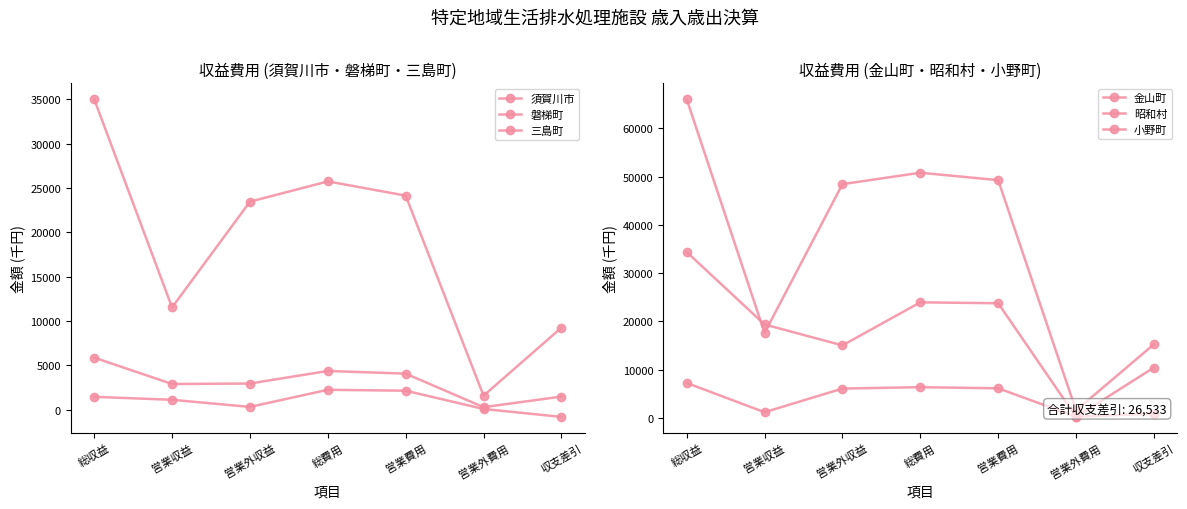

Reading left to right, extract all data points from this chart.

須賀川市: 5886	2916	2970	4386	4083	303	1500
磐梯町: 1470	1135	335	2263	2160	103	-793
三島町: 34999	11542	23457	25739	24140	1599	9260
金山町: 66014	17595	48419	50780	49245	1535	15234
昭和村: 7224	1162	6062	6347	6115	232	877
小野町: 34351	19338	15013	23929	23742	187	10422